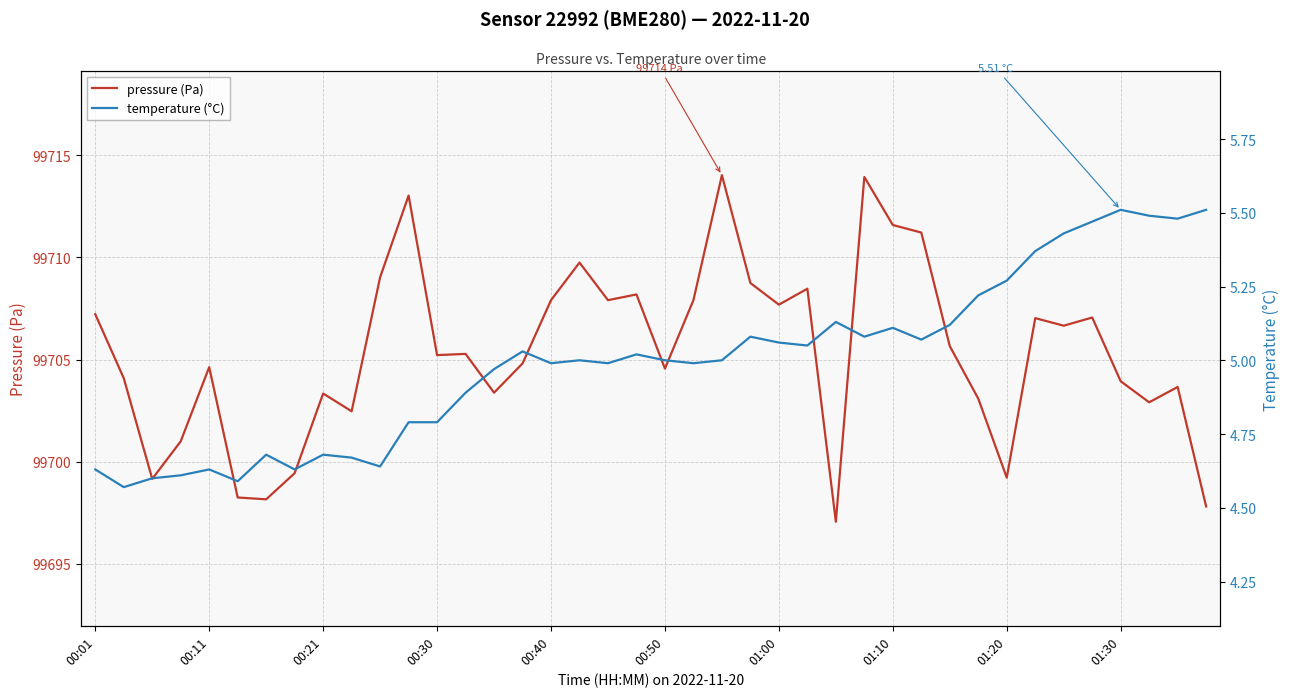

The value of pressure (Pa) at 00:21 is 99703.3. True or false?

True